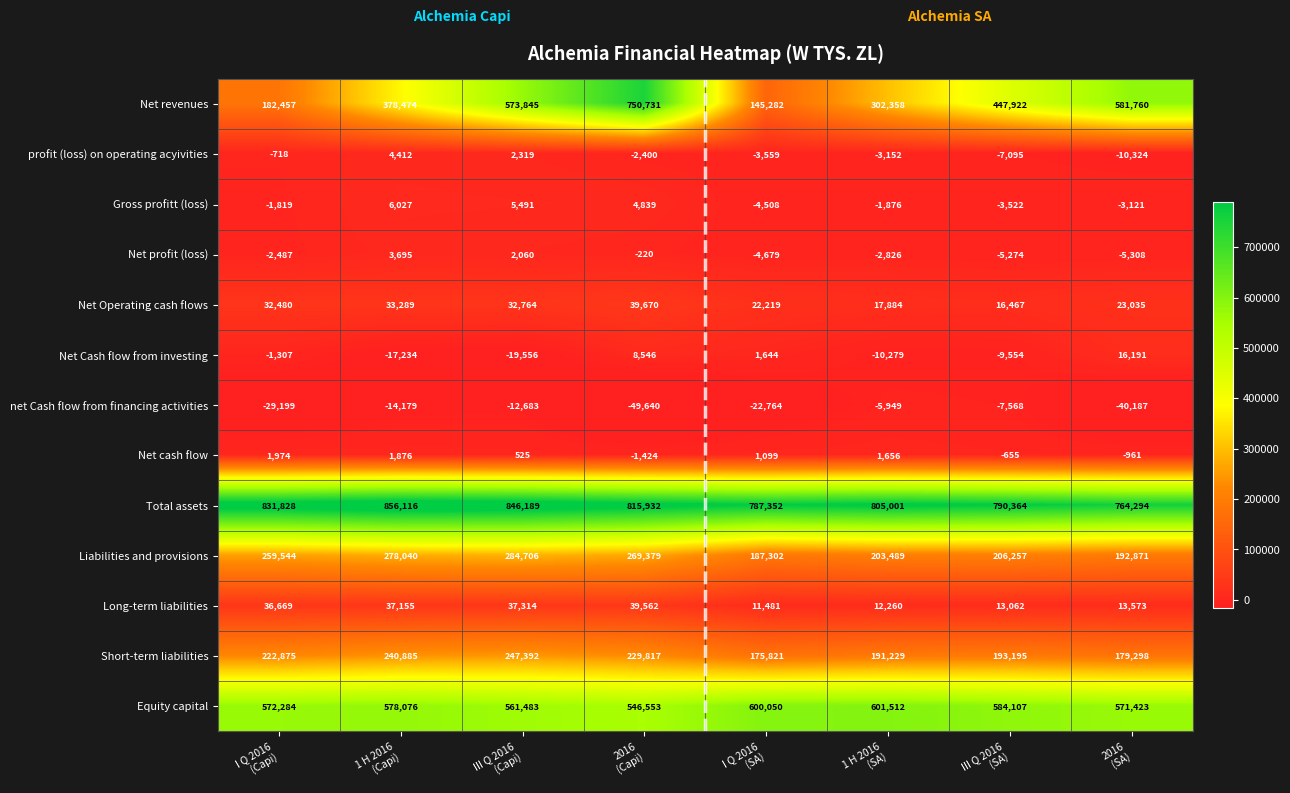

Rank the series by their maximum value, from highest to lowest.

Total assets, Net revenues, Equity capital, Liabilities and provisions, Short-term liabilities, Net Operating cash flows, Long-term liabilities, Net Cash flow from investing, Gross profitt (loss), profit (loss) on operating acyivities, Net profit (loss), Net cash flow, net Cash flow from financing activities